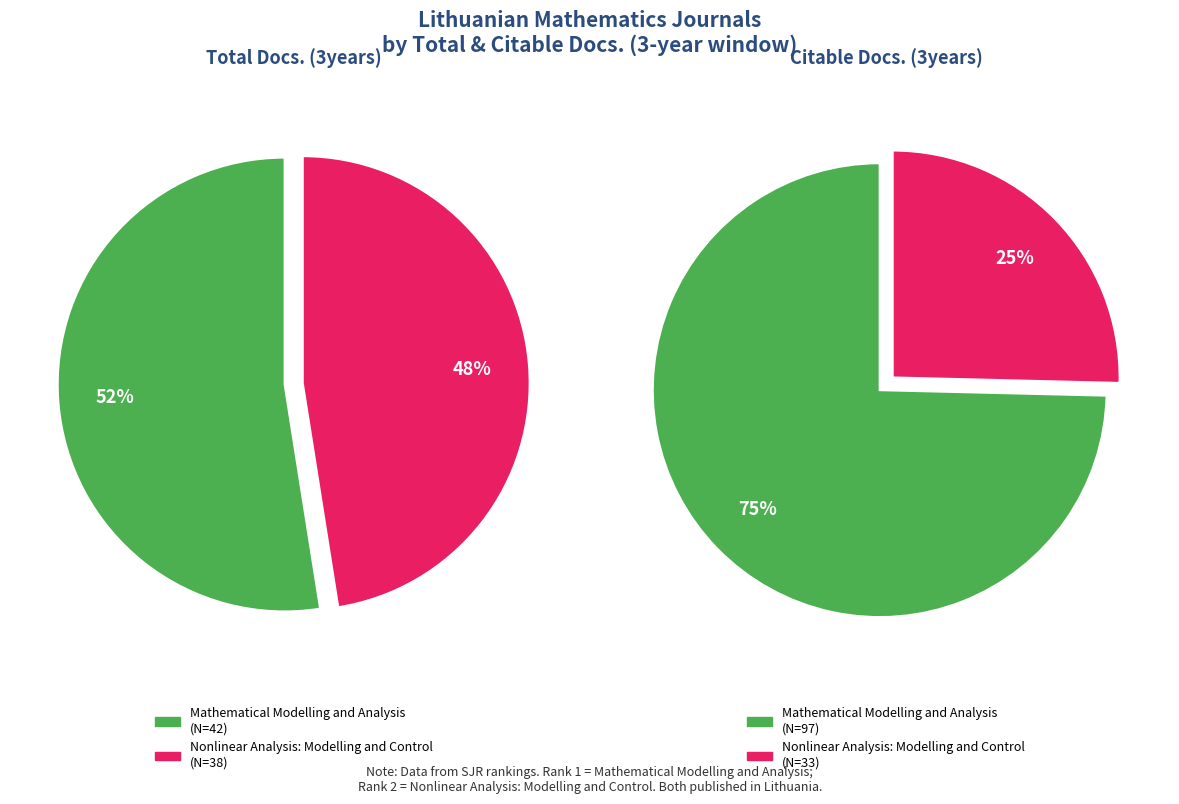

What is the largest slice in the pie chart?

Mathematical Modelling and Analysis (Rank 1)